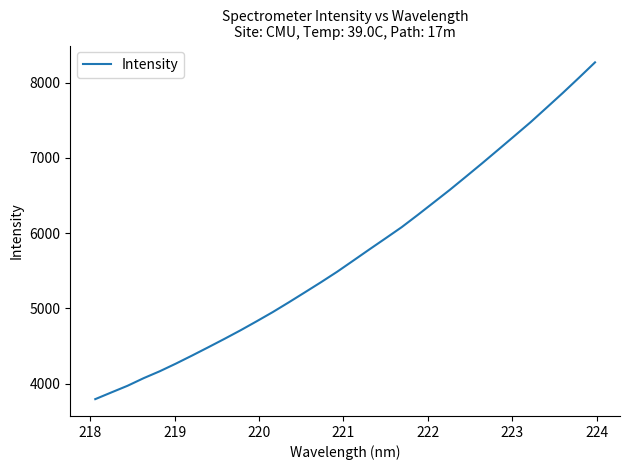

What is the greatest value displayed?

8271.4